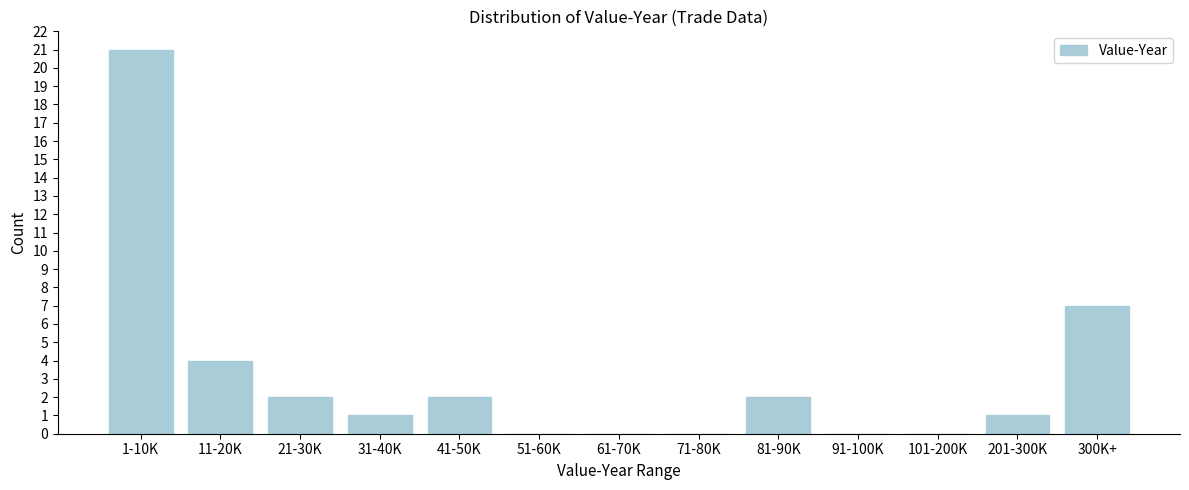

Reading left to right, extract all data points from this chart.

1-10K=21	11-20K=4	21-30K=2	31-40K=1	41-50K=2	51-60K=0	61-70K=0	71-80K=0	81-90K=2	91-100K=0	101-200K=0	201-300K=1	300K+=7